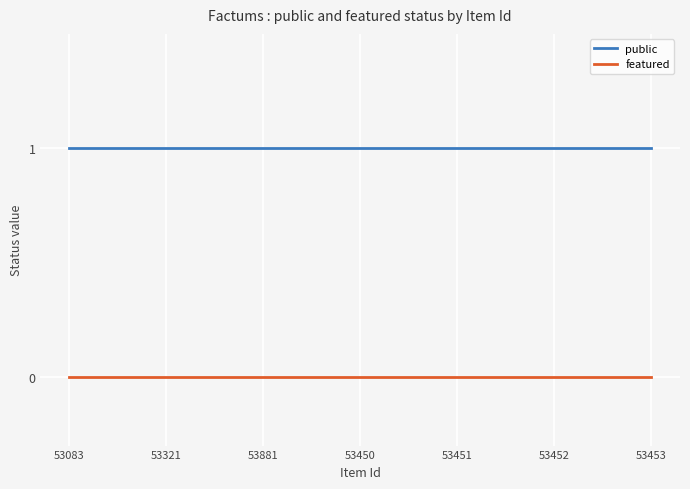

How many lines are shown in the chart?

2